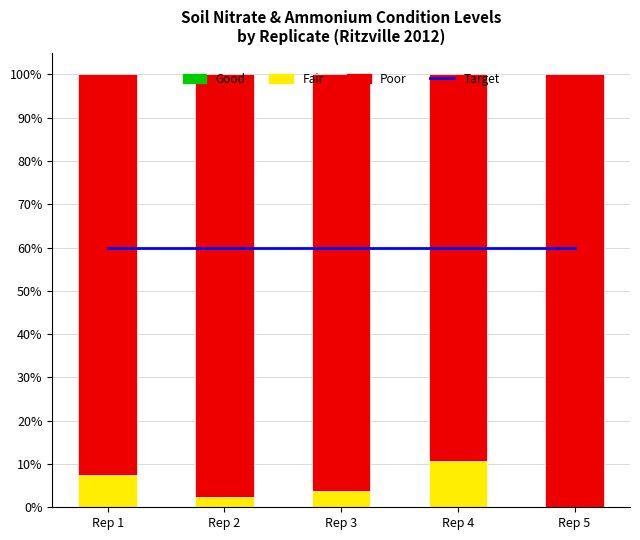

What is the sum of the Poor values at Rep 4 and Rep 2?

187.1